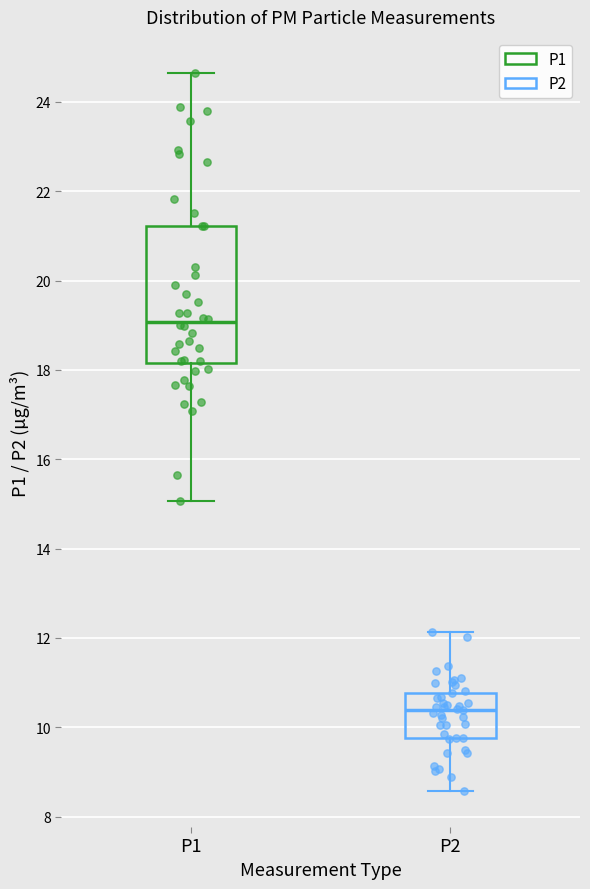

Reading left to right, transcribe this box plot: for each box, give where its median line is, the range the box spans, and where its two whiskers end, as read against the y-axis. The values are not printed on the chart, so give them approximately, as read against the axis.

P1: median 19.0, box 18.2 to 21.2, whiskers 15.0 to 24.6
P2: median 10.4, box 9.8 to 10.8, whiskers 8.6 to 12.2